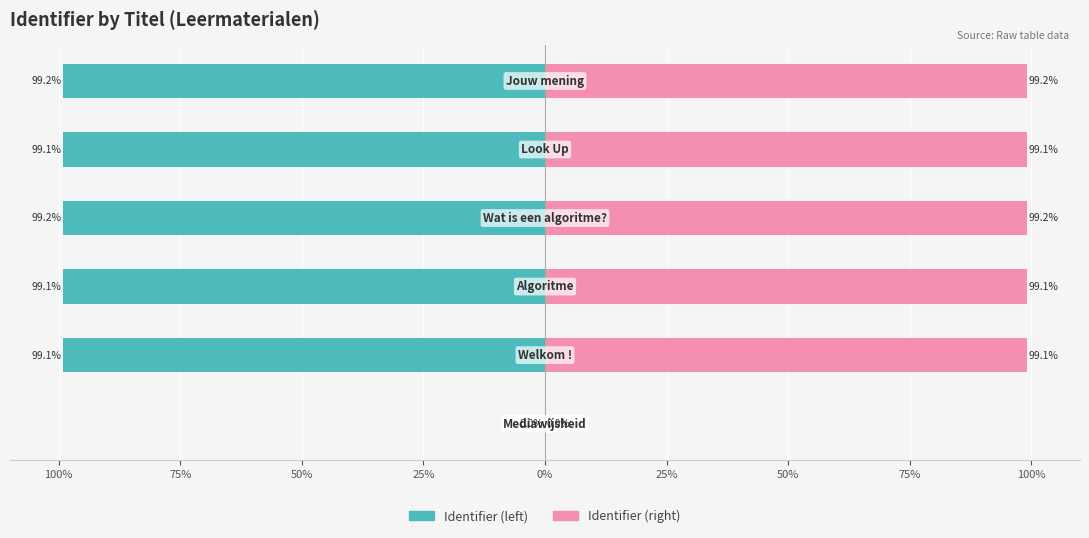

What is the sum of all Identifier (right) values?

495.7